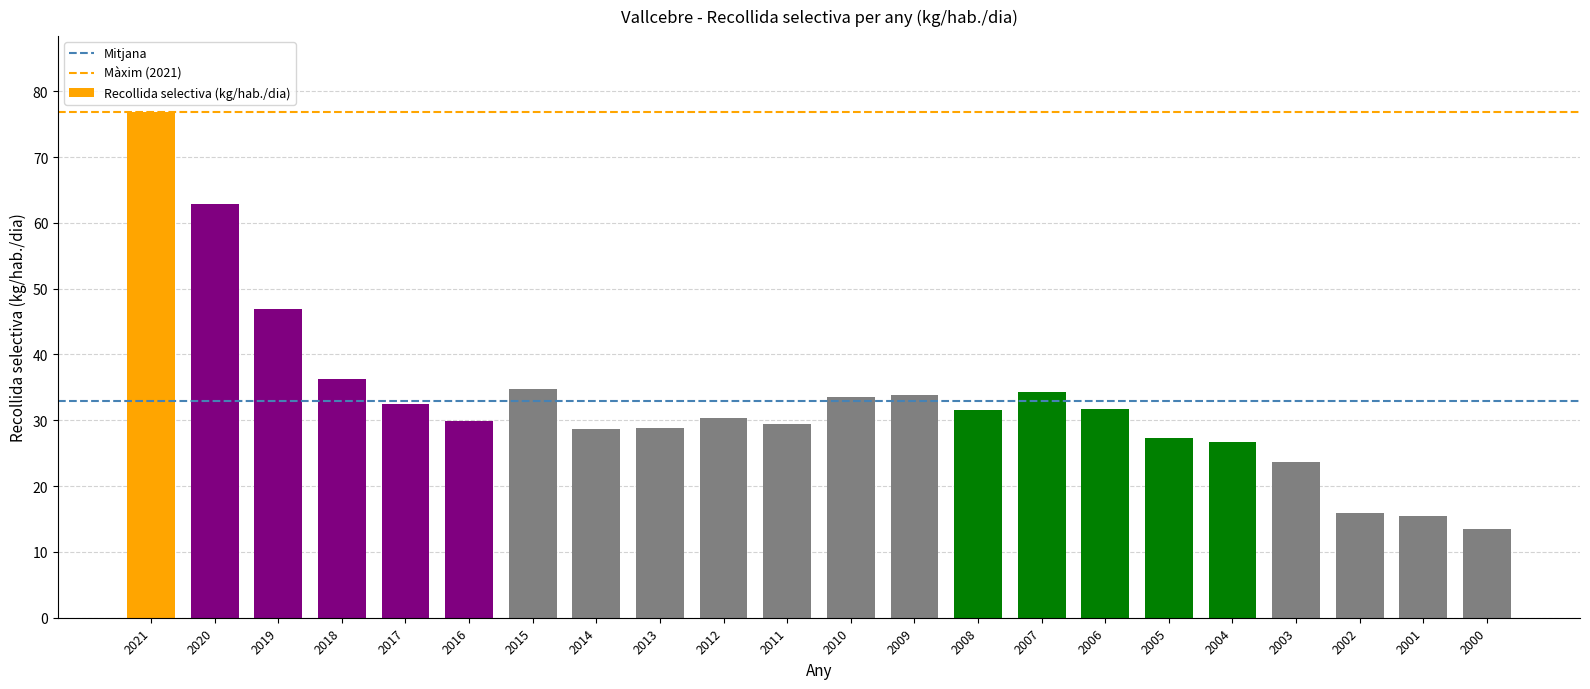

Which has a higher value, 2000 or 2003?

2003